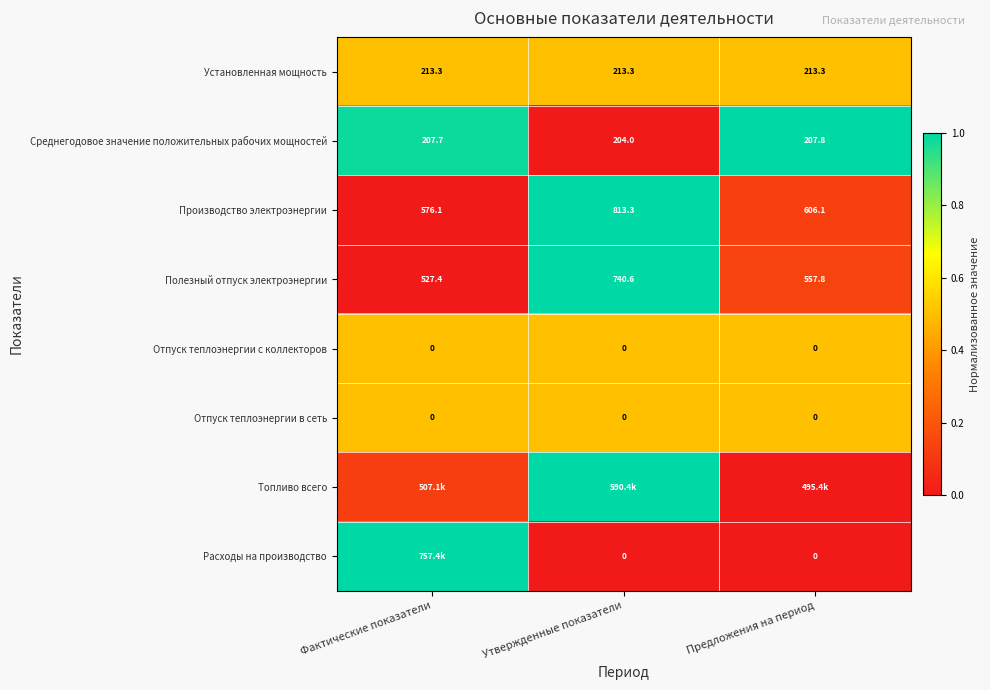

Rank the categories by Полезный отпуск электроэнергии value from highest to lowest.

Утвержденные показатели, Предложения на период, Фактические показатели